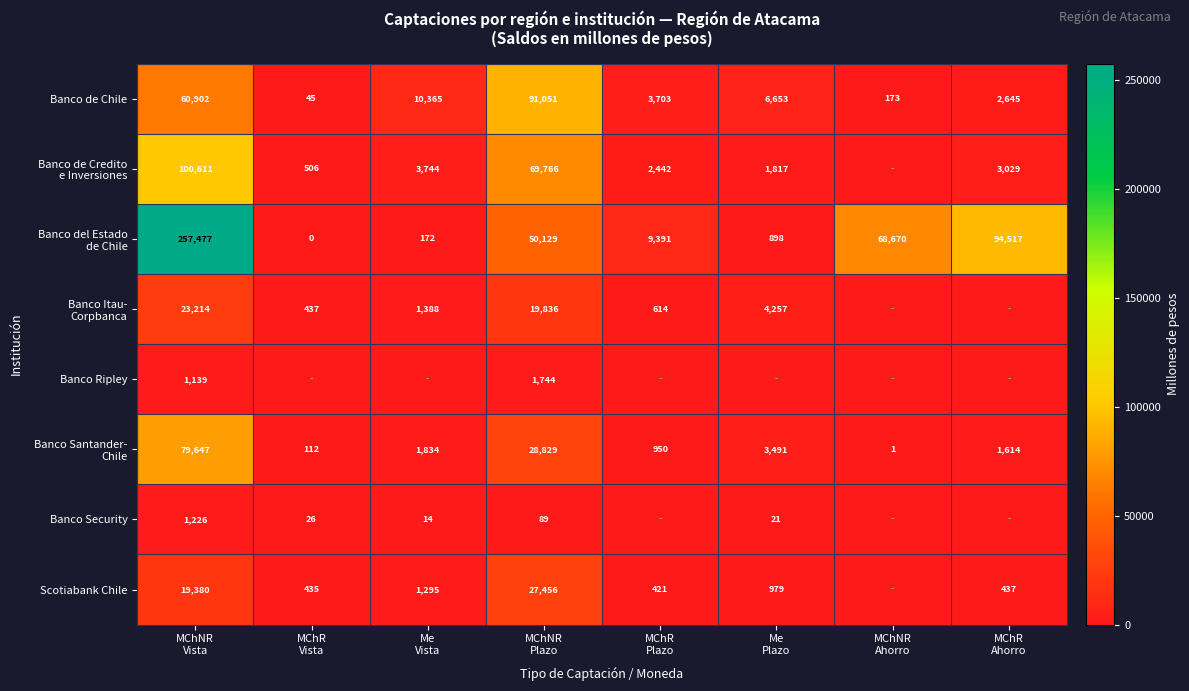

What is the highest value of the Banco de Chile series?

91051